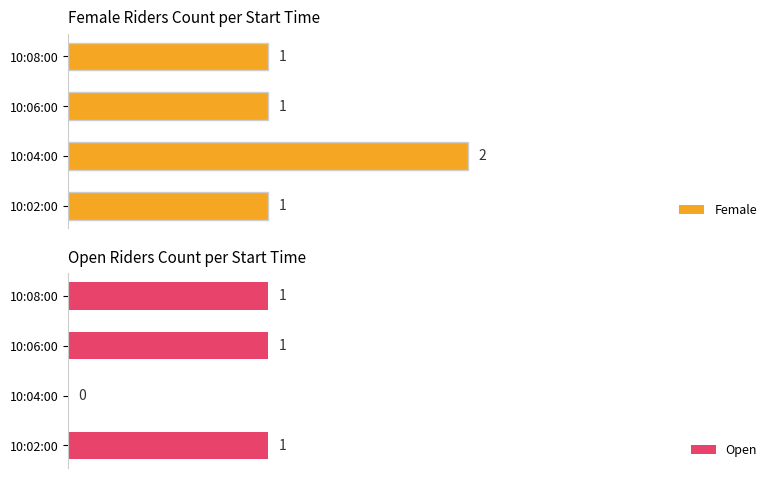

How many groups of bars are there?

4